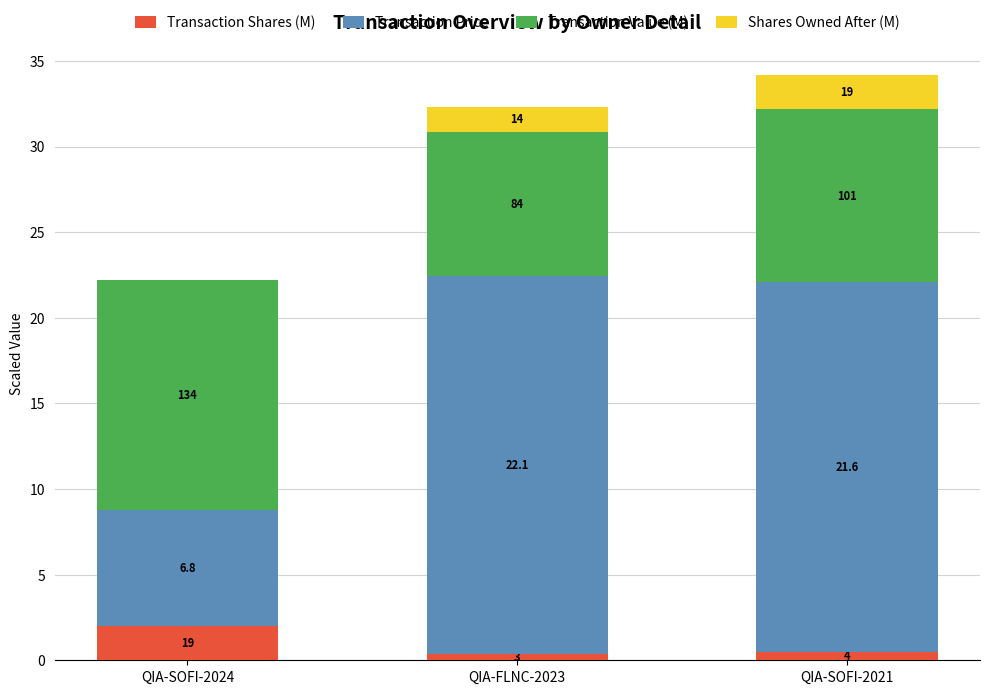

Does the chart contain stacked bars?

Yes